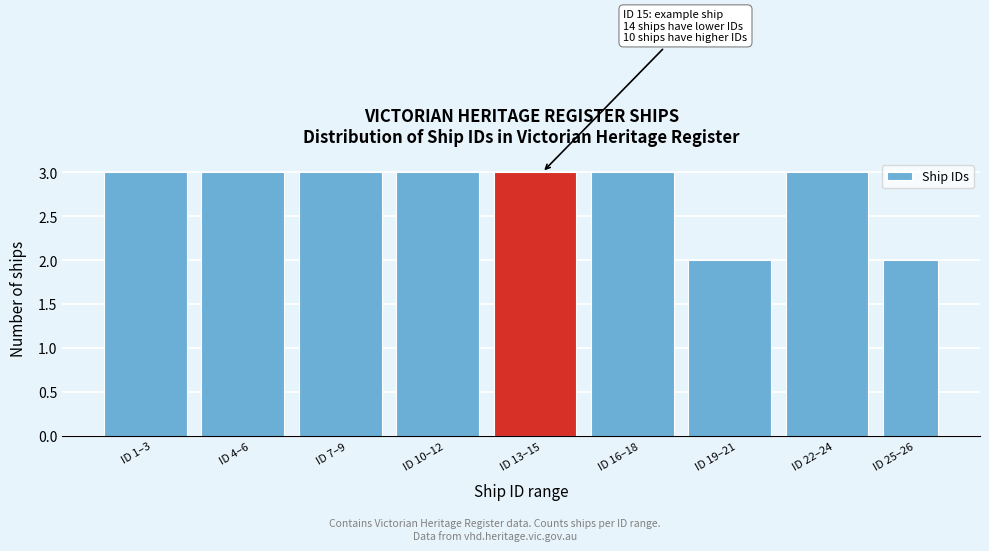

Reading right to left, what are all the values shown in this chart?

2	3	2	3	3	3	3	3	3